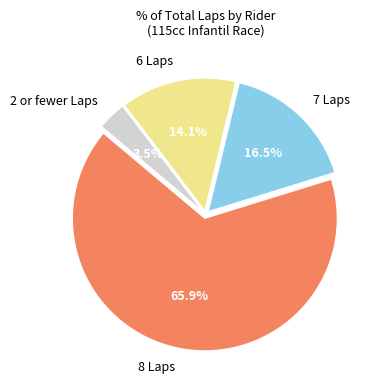

What is the total percentage of 7 Laps and 2 or fewer Laps?

20.0%